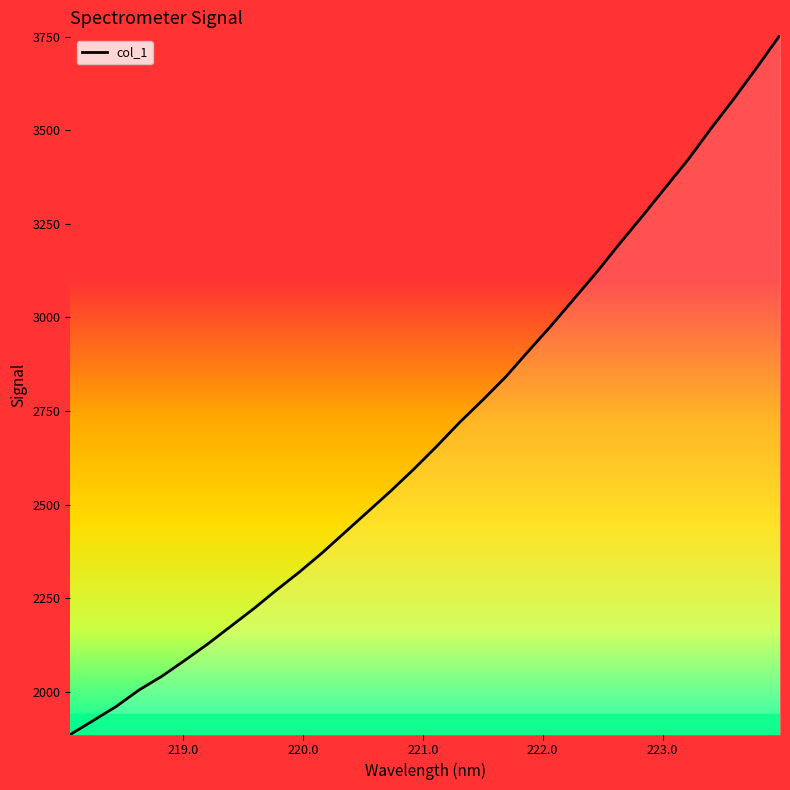

What is the difference between the maximum and minimum values?

1868.7